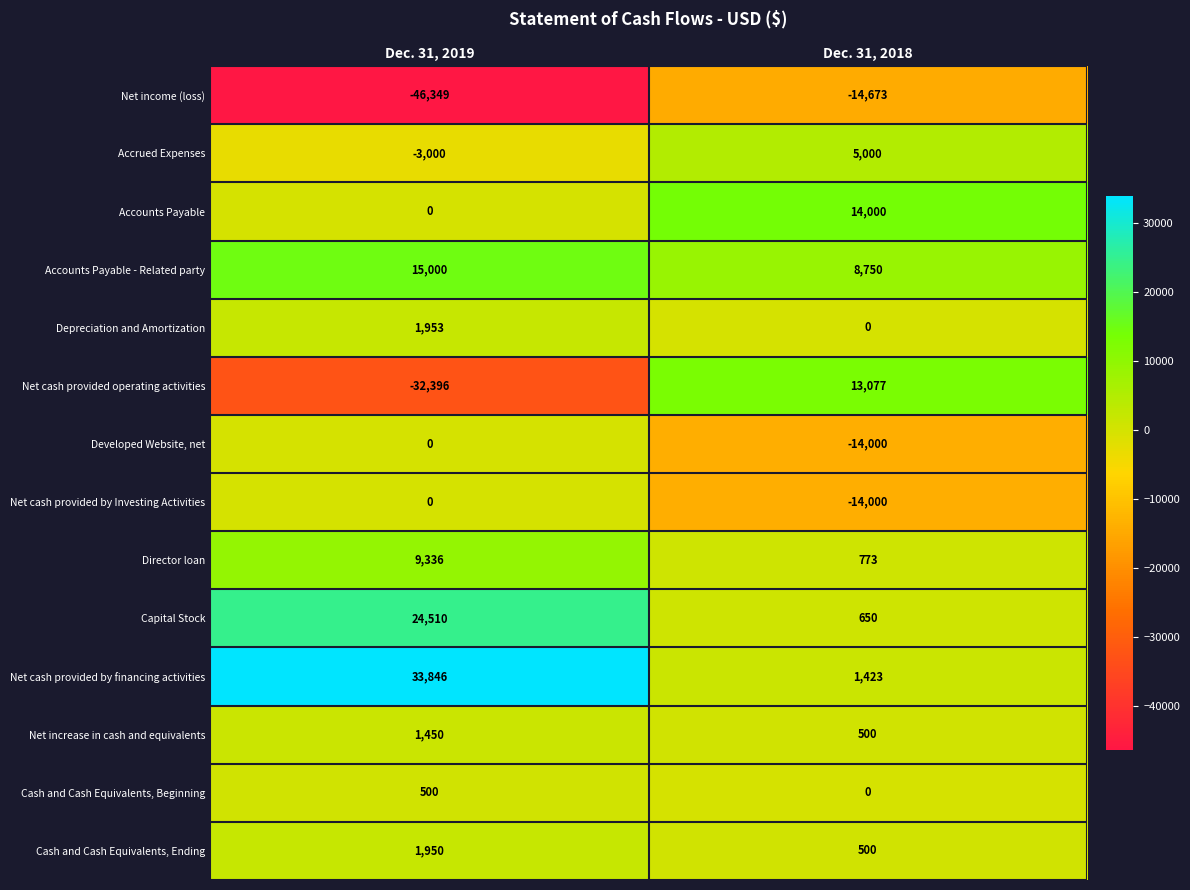

What value does the Net cash provided by financing activities series have at Dec. 31, 2018, to the nearest 50?

1400